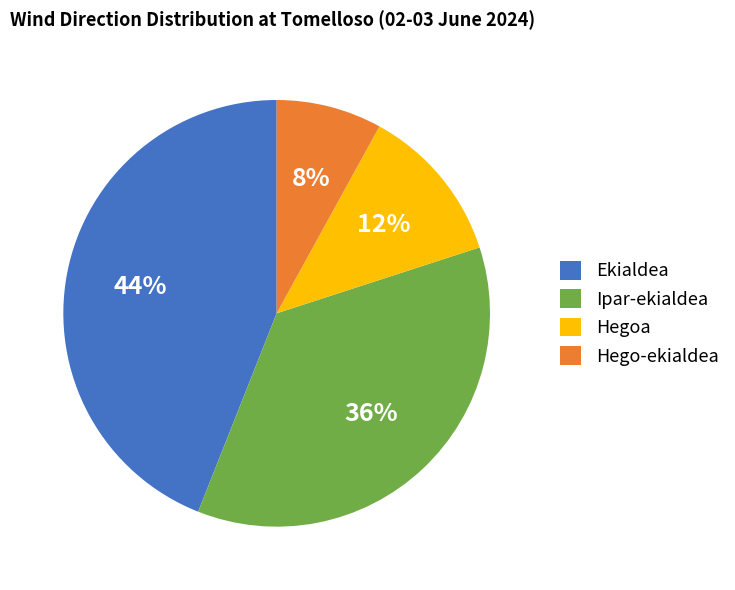

The Hego-ekialdea slice represents 8% of the pie. True or false?

True